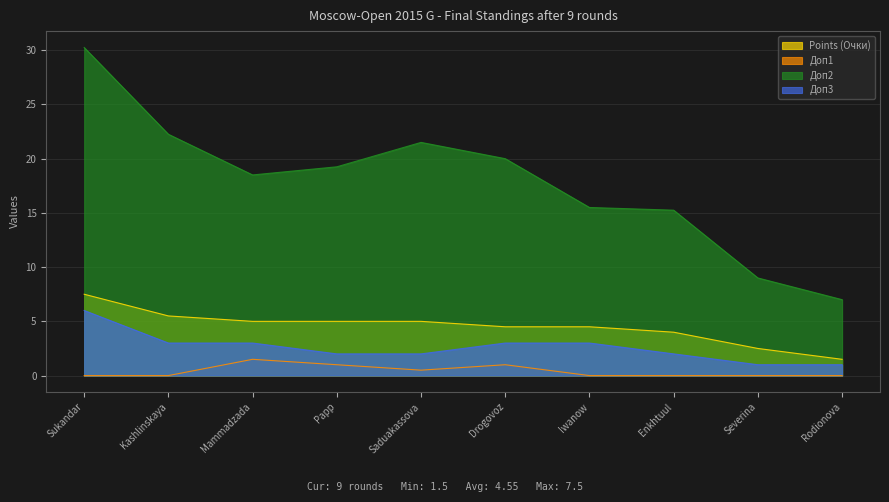

Which series has the largest range (max minus min)?

Доп2